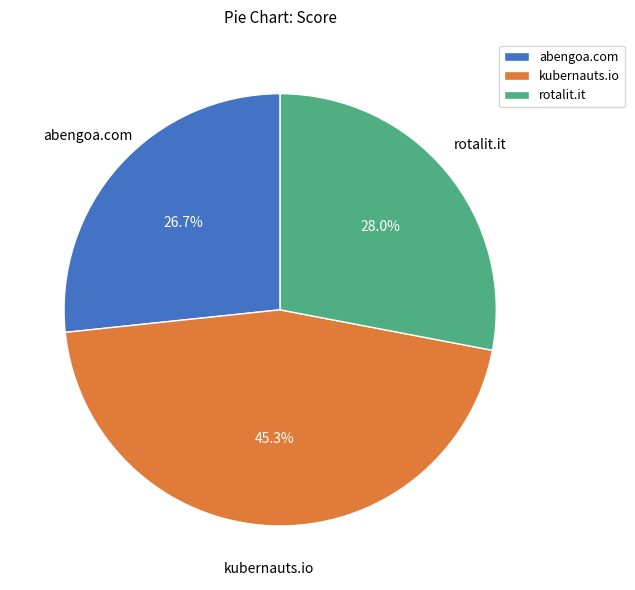

To the nearest percent, what is the combined percentage of kubernauts.io and abengoa.com?

72%